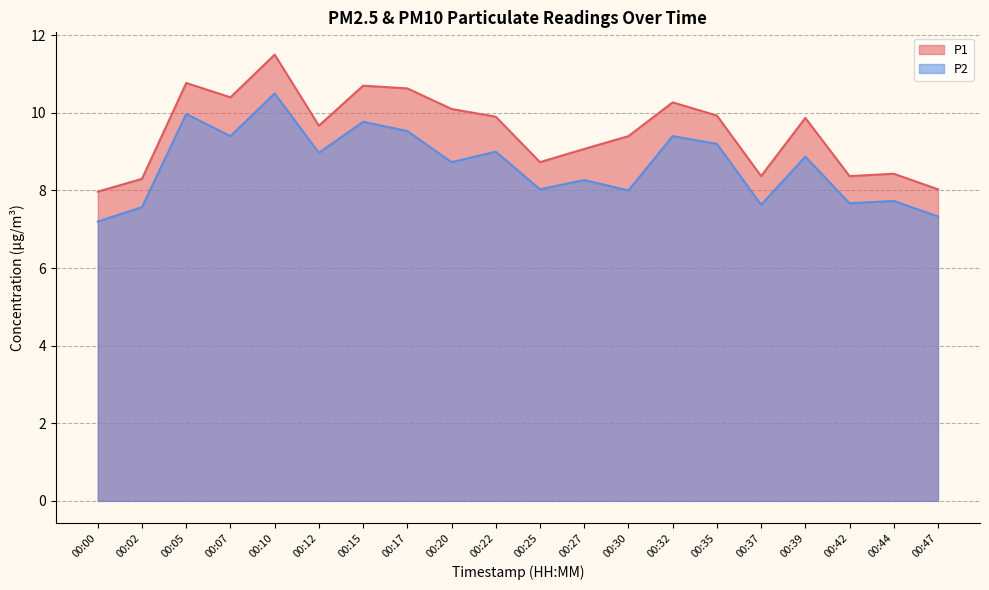

The value of P1 at 00:20 is 10.1. True or false?

True